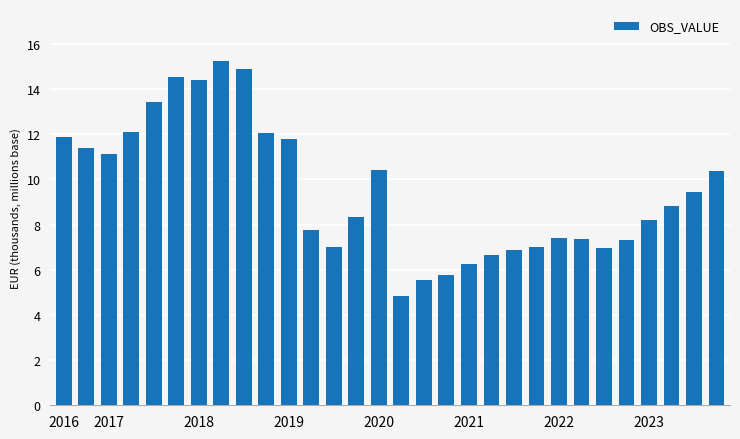

Are the bars horizontal?

No